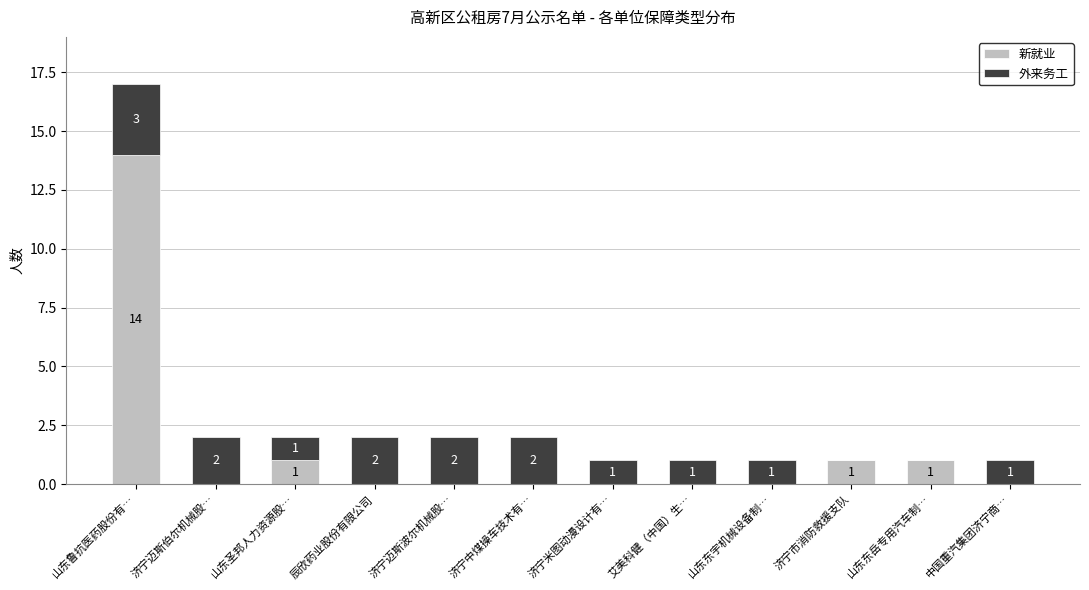

Count the number of categories in the chart.

12